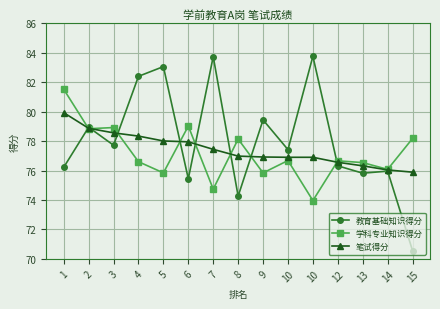

How many categories are shown in the chart?

15